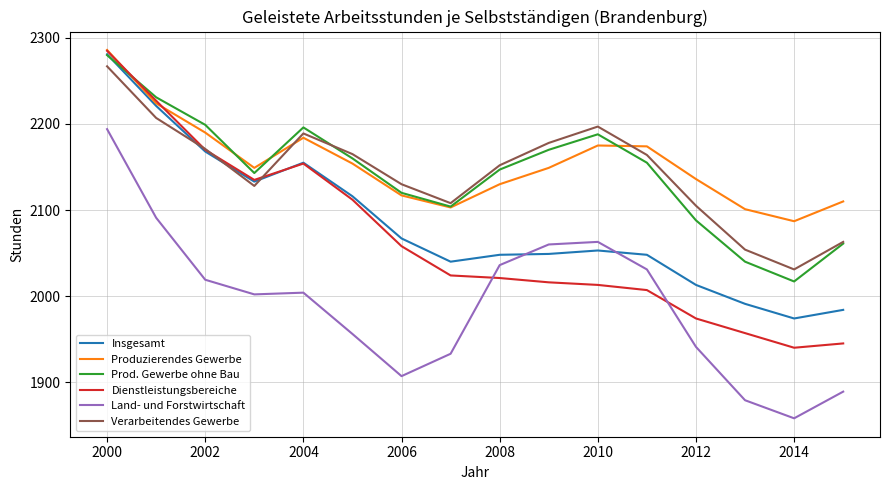

Which series has the widest spread of values?

Dienstleistungsbereiche